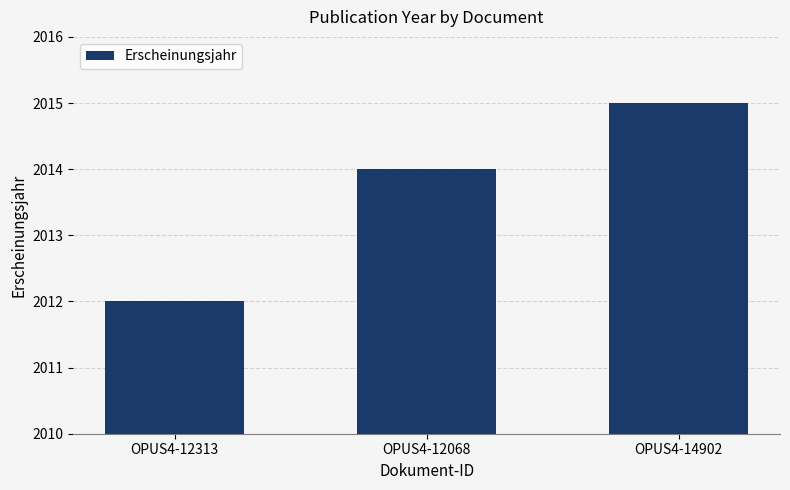

Count the values in the range 2012 to 2015.

3